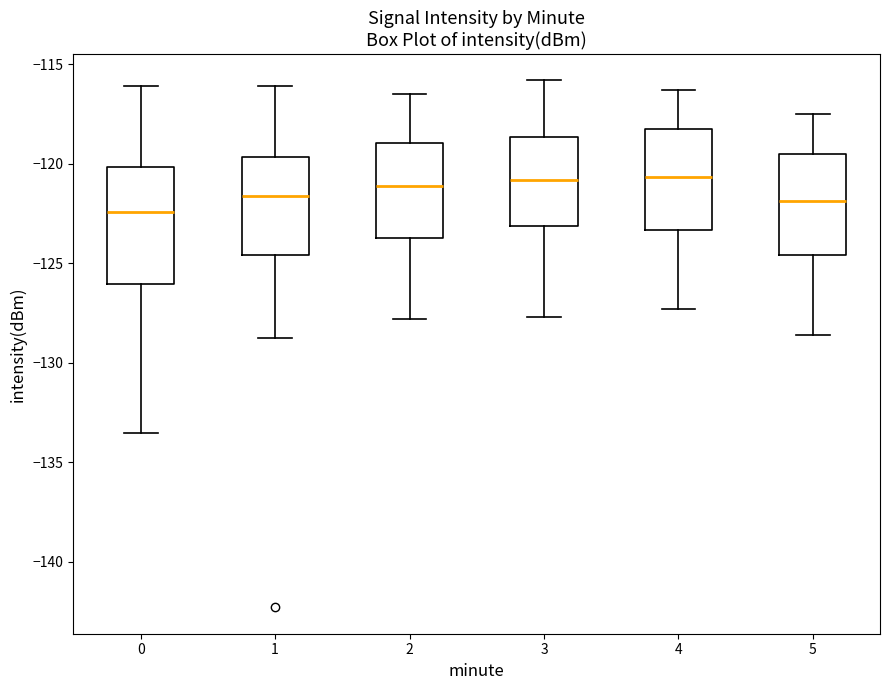

Where is the upper edge of the box at x = 1 on the y-axis? The values are not printed on the chart, so give them approximately, as read against the axis.

-119.5